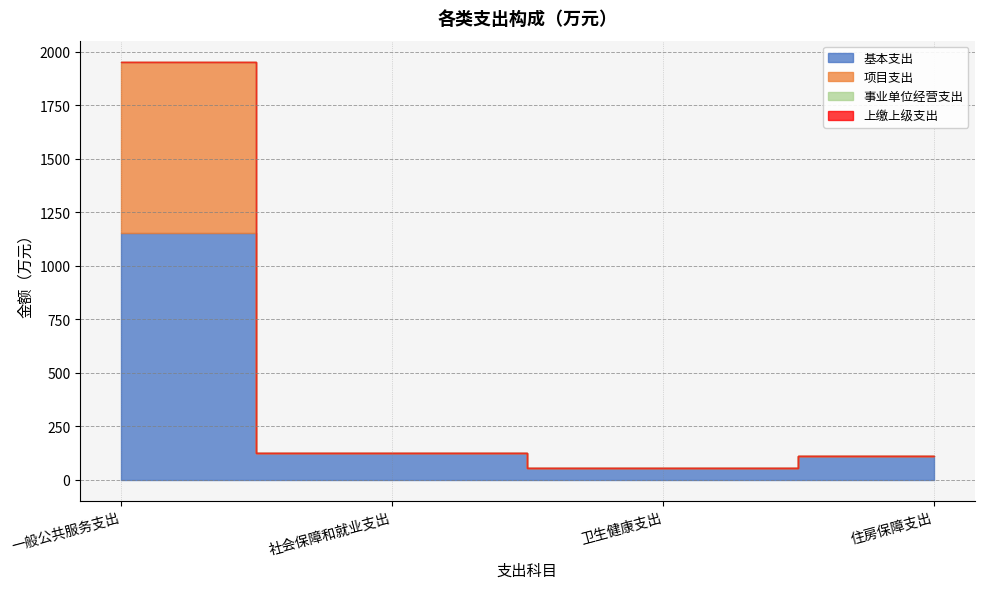

The value of 基本支出 at 一般公共服务支出 is 1155.8. True or false?

True